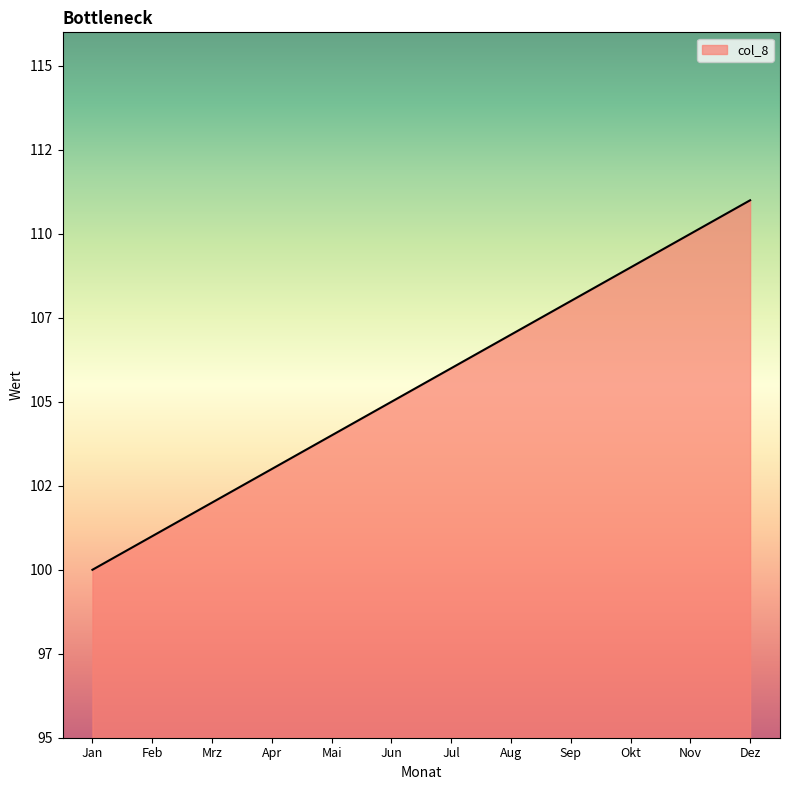

Does the chart display data point markers on the line(s)?

No